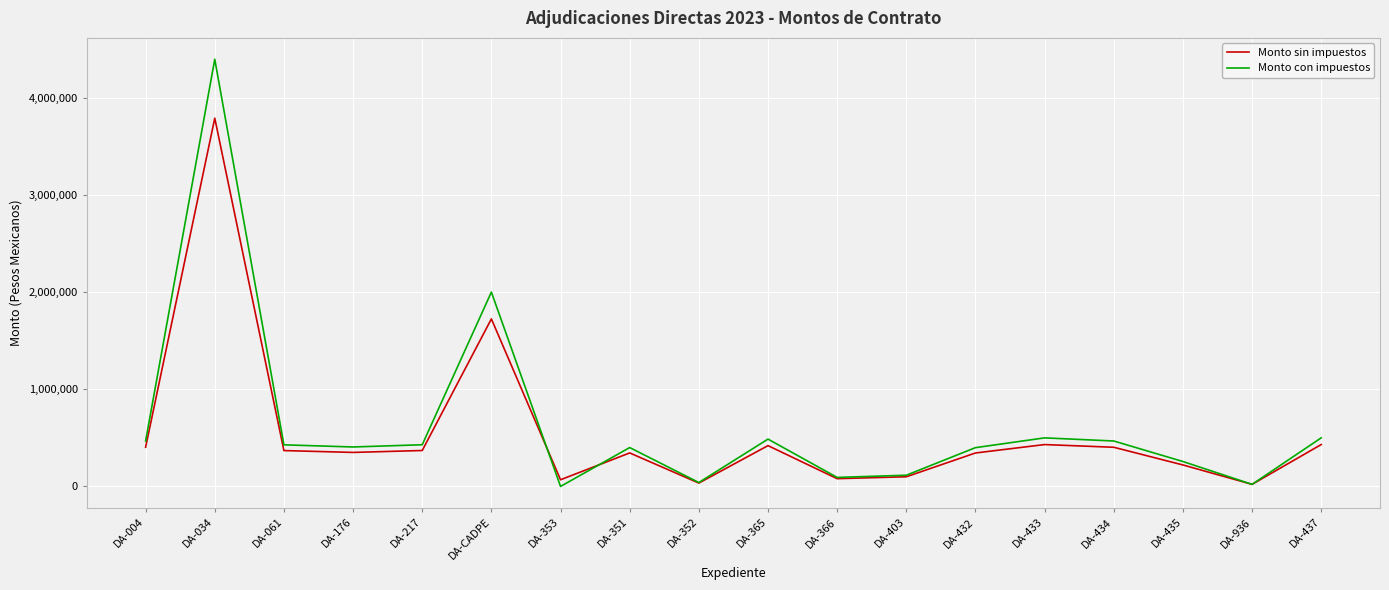

Which series has the widest spread of values?

Monto con impuestos